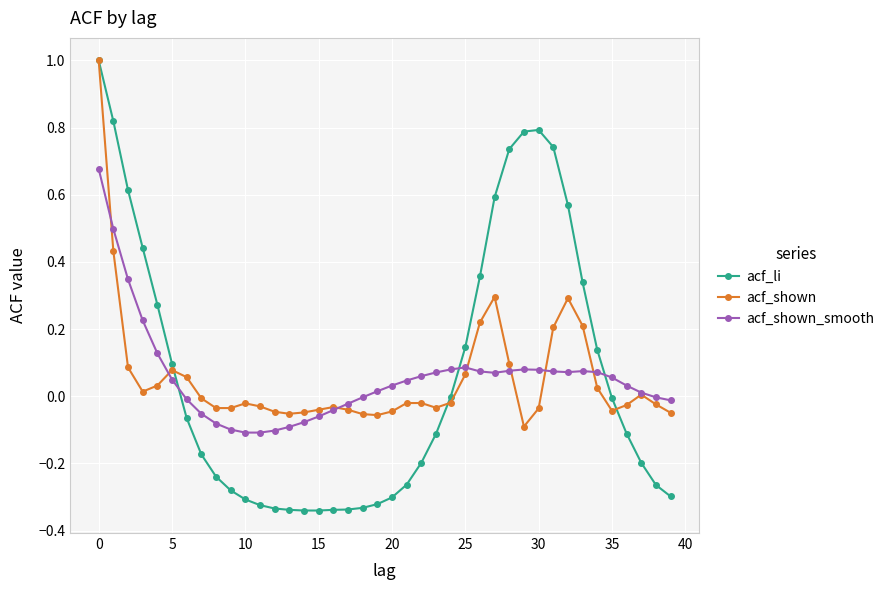

What are all the series names shown in the legend?

acf_li, acf_shown, acf_shown_smooth